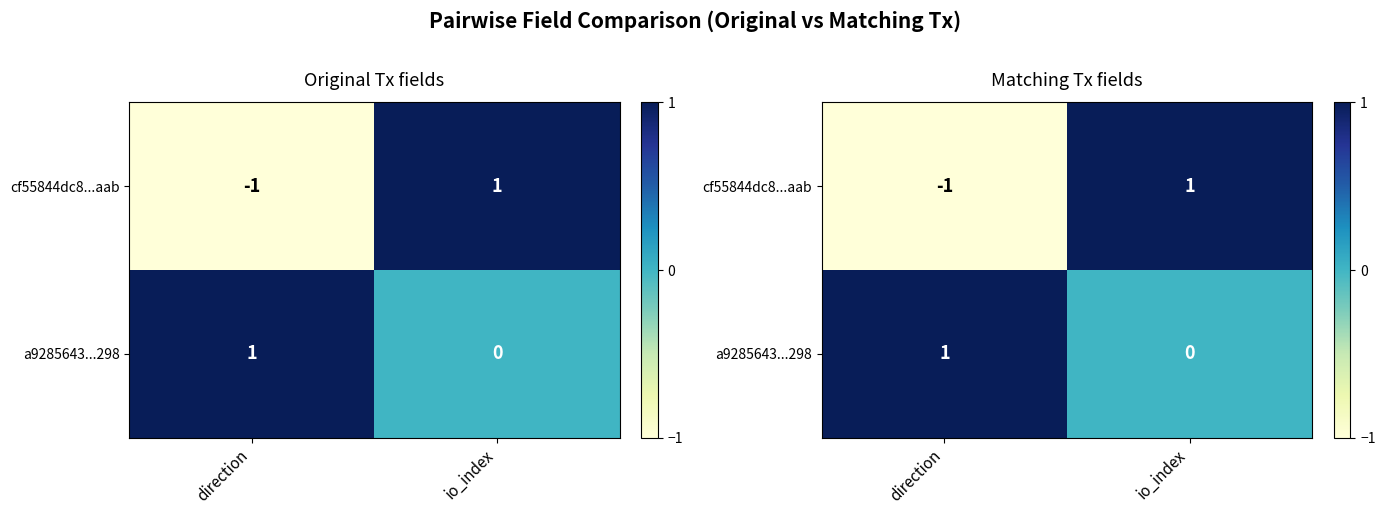

What is the maximum value shown in the chart?

1